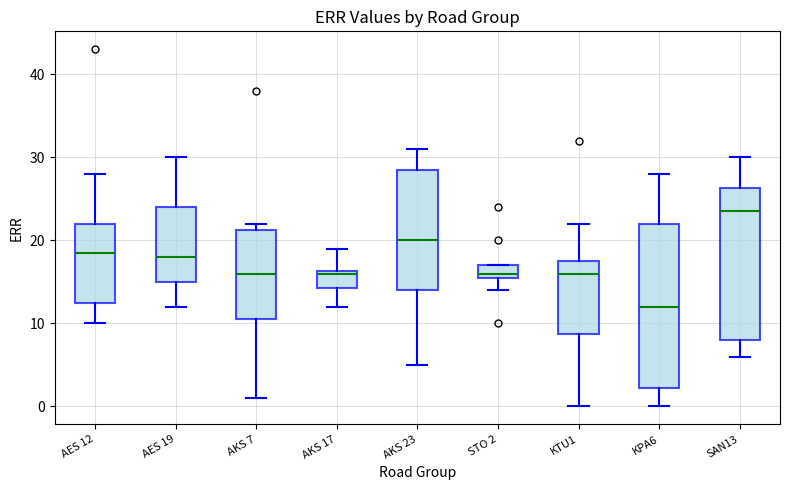

Reading left to right, read every box against the y-axis: the position of its median line, the range the box covers, and the ends of its whiskers. The values are not printed on the chart, so give them approximately, as read against the axis.

AES 12: median 19, box 13 to 22, whiskers 10 to 28
AES 19: median 18, box 15 to 24, whiskers 12 to 30
AKS 7: median 16, box 11 to 21, whiskers 1 to 22
AKS 17: median 16, box 14 to 16, whiskers 12 to 19
AKS 23: median 20, box 14 to 29, whiskers 5 to 31
STO 2: median 16 (just above the box's lower edge), box 16 to 17, whiskers 14 to 17
KTU1: median 16, box 9 to 18, whiskers 0 to 22
KPA6: median 12, box 2 to 22, whiskers 0 to 28
SAN13: median 24, box 8 to 26, whiskers 6 to 30